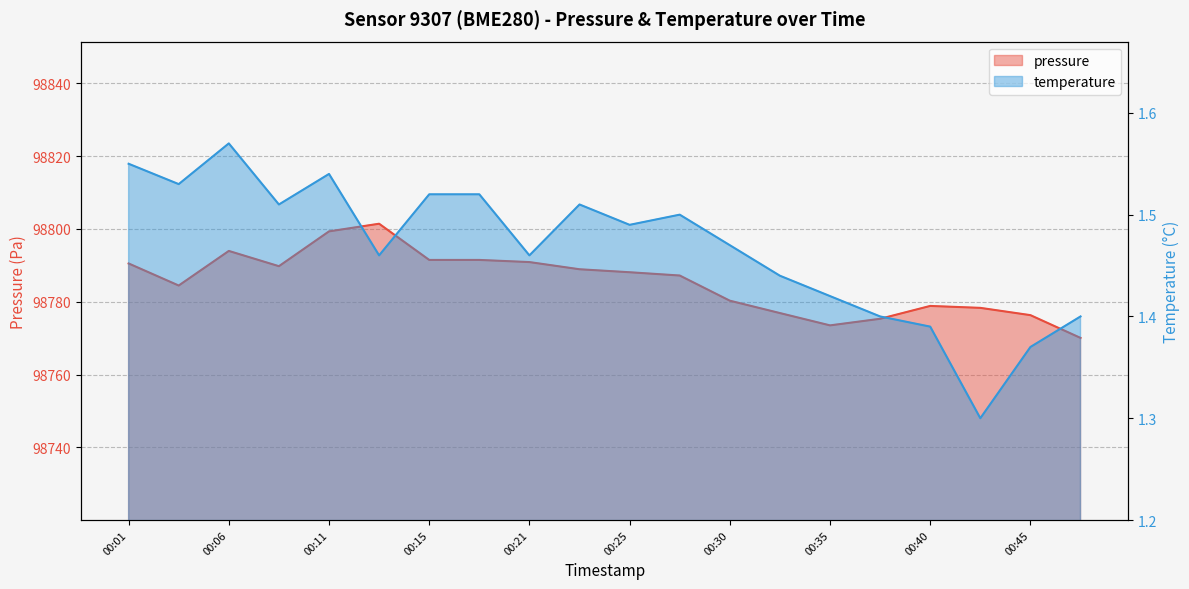

At which category does the chart reach its minimum across all series?

00:42